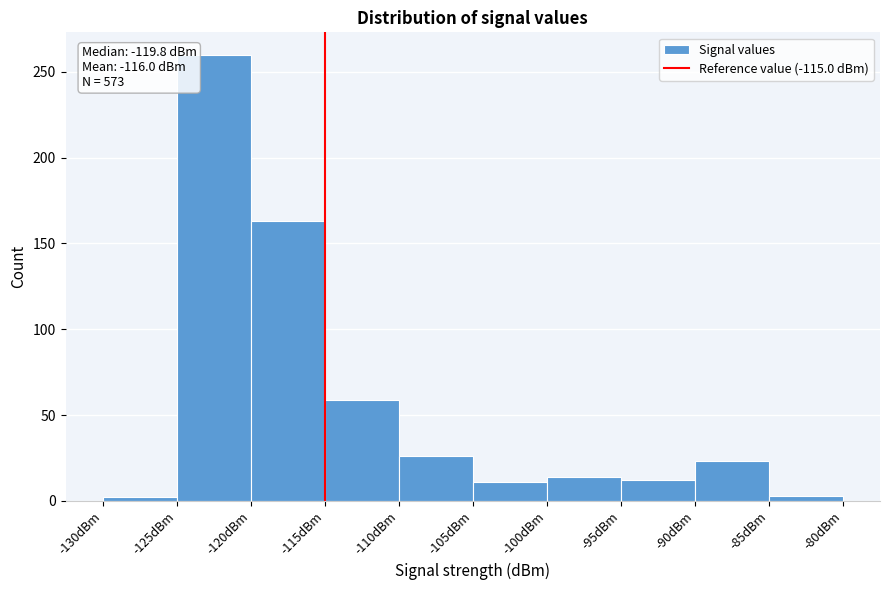

Which range on the x-axis has the tallest bar?

-125 to -120